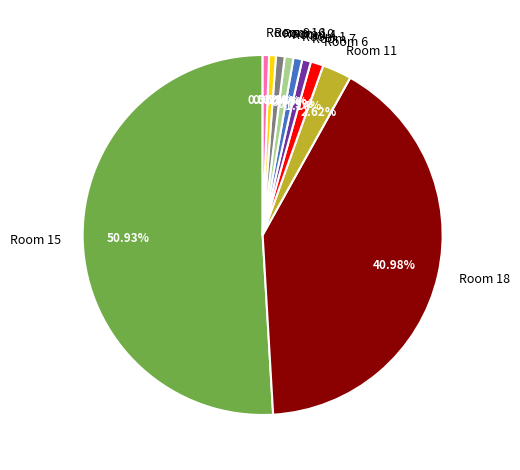

Which has a higher value, Room 11 or Room 16?

Room 11